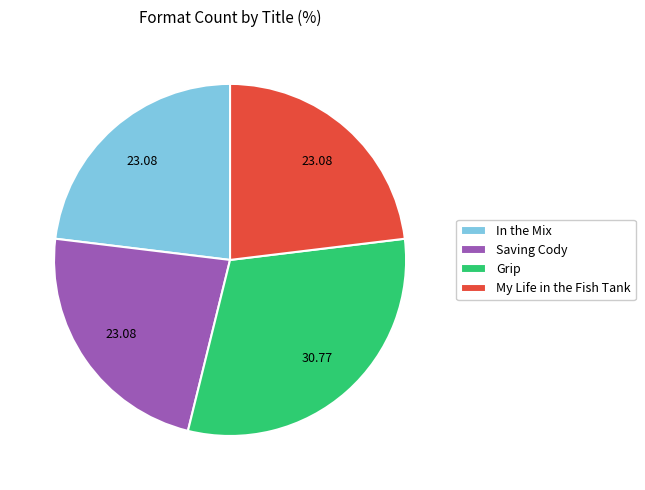

How many slices are in this pie chart?

4